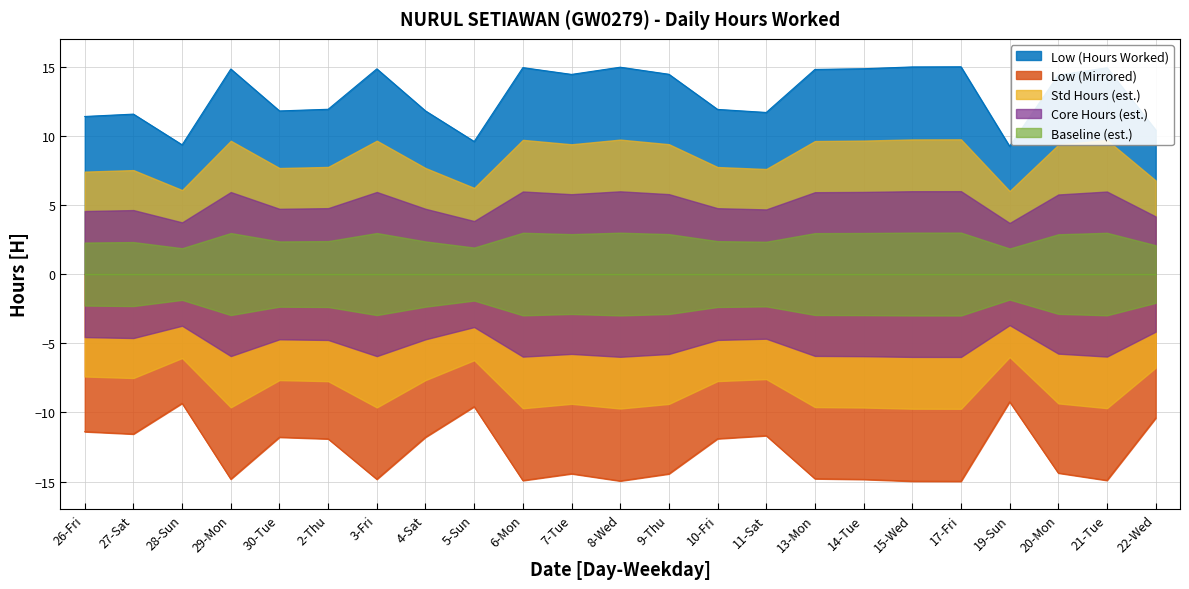

What is the sum of the values at 13-Mon and 10-Fri?

26.7